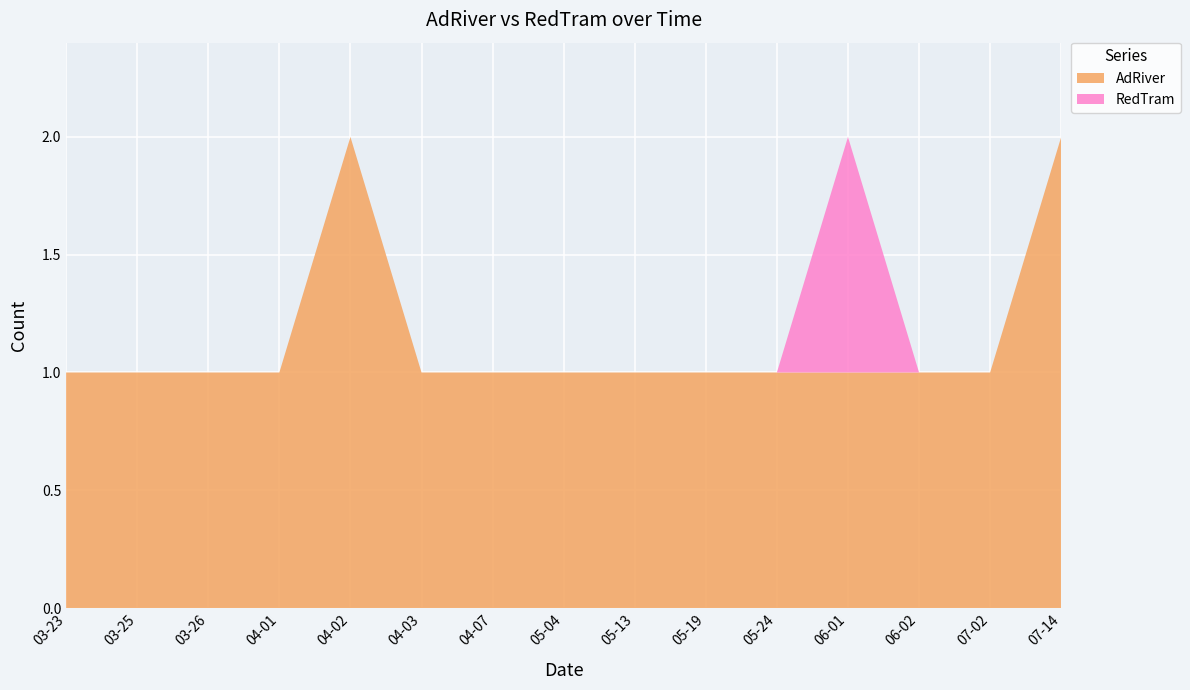

Reading left to right, list all the values displayed in this chart.

AdRiver: 2023-03-23=1	2023-03-25=1	2023-03-26=1	2023-04-01=1	2023-04-02=2	2023-04-03=1	2023-04-07=1	2023-05-04=1	2023-05-13=1	2023-05-19=1	2023-05-24=1	2023-06-01=1	2023-06-02=1	2023-07-02=1	2023-07-14=2
RedTram: 2023-03-23=0	2023-03-25=0	2023-03-26=0	2023-04-01=0	2023-04-02=0	2023-04-03=0	2023-04-07=0	2023-05-04=0	2023-05-13=0	2023-05-19=0	2023-05-24=0	2023-06-01=1	2023-06-02=0	2023-07-02=0	2023-07-14=0